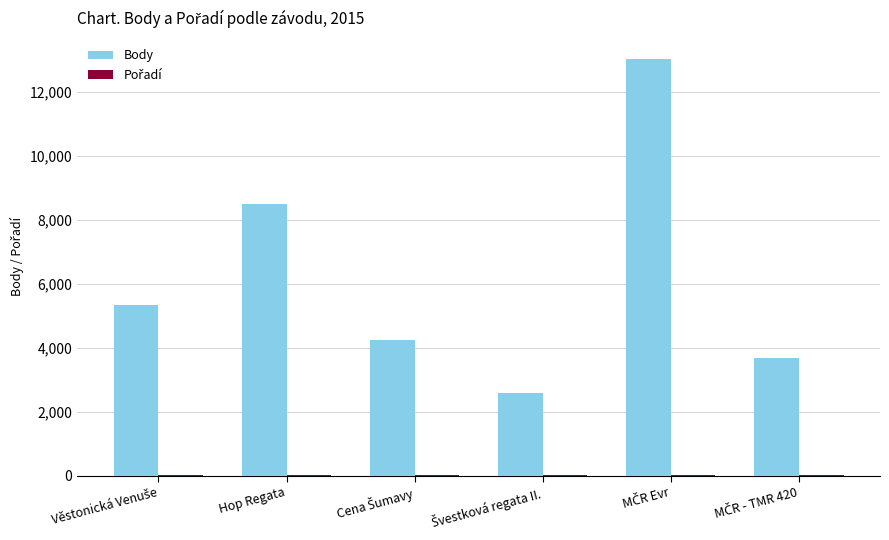

Which series has the widest spread of values?

Body